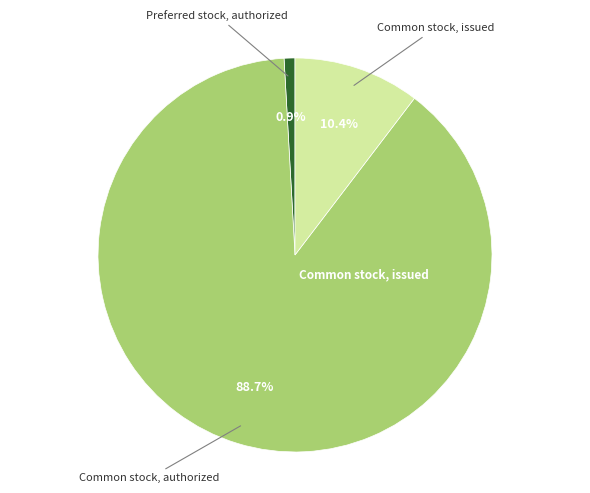

Does any single category account for the majority?

Yes